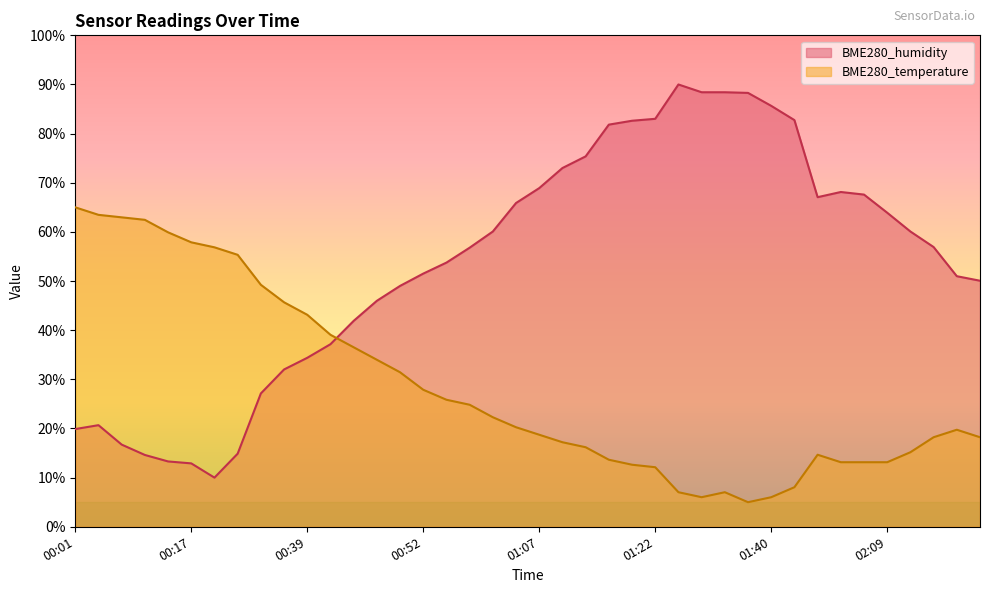

Is it true that BME280_temperature equals 39.1 at 00:42?

True